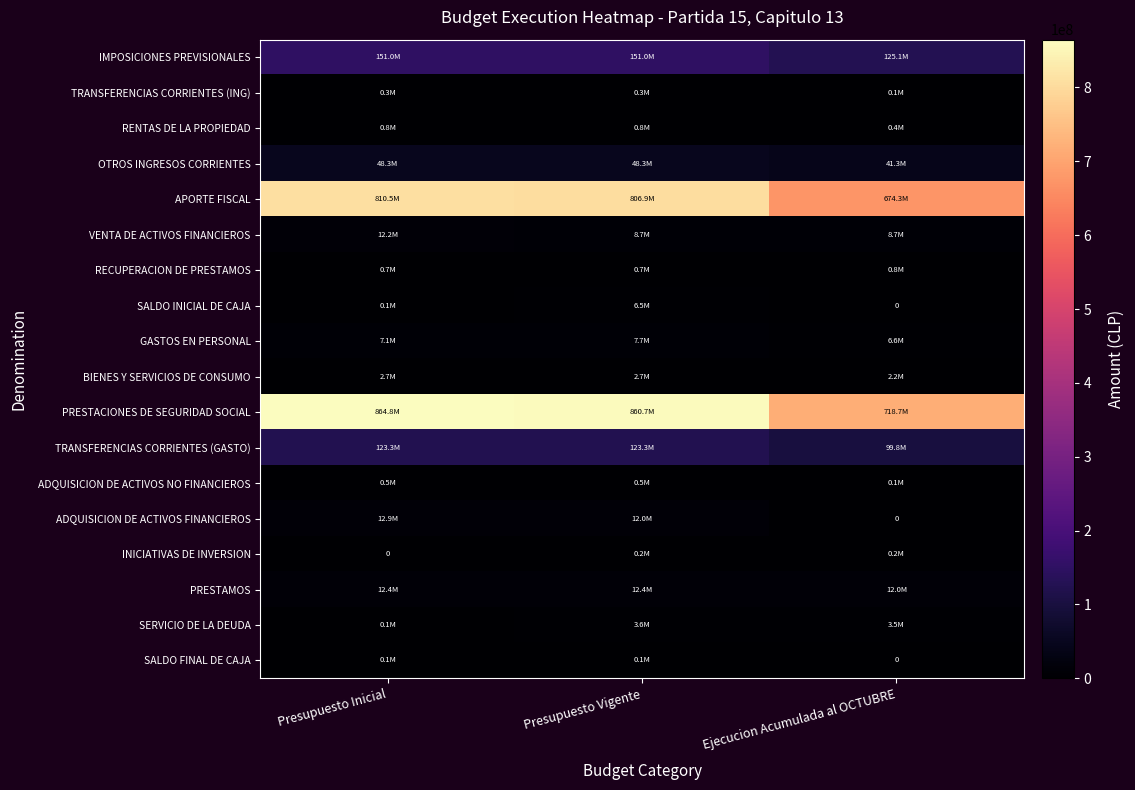

What is the difference between the highest and lowest values at Presupuesto Inicial?

864773488